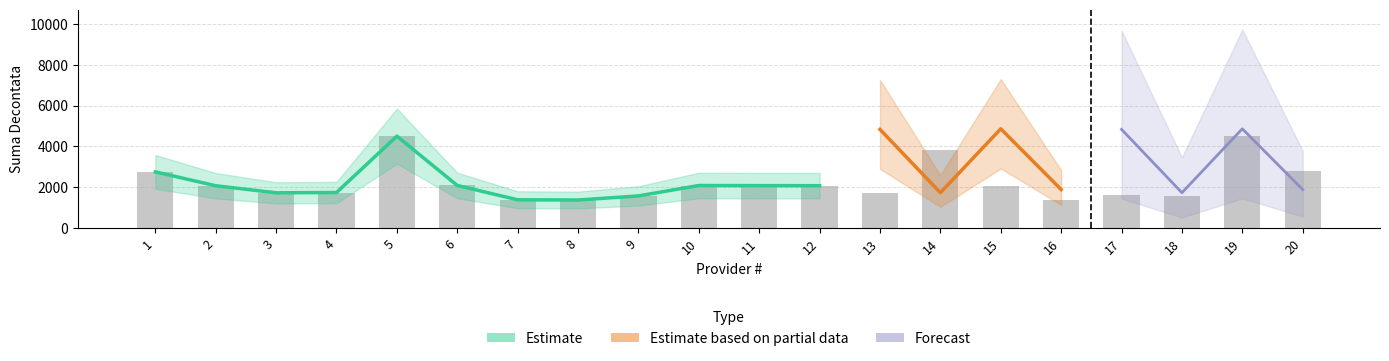

What is the minimum value shown in the chart?

1020.0